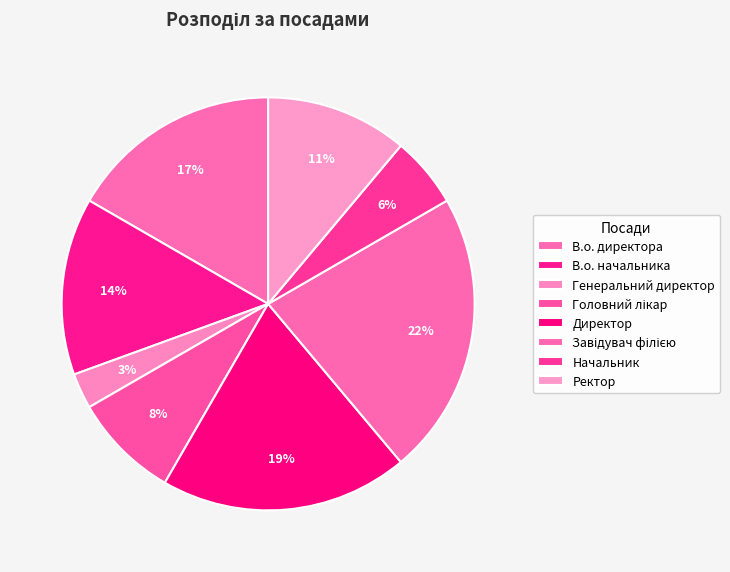

To the nearest percent, what is the difference between the largest and smallest slice percentages?

19%